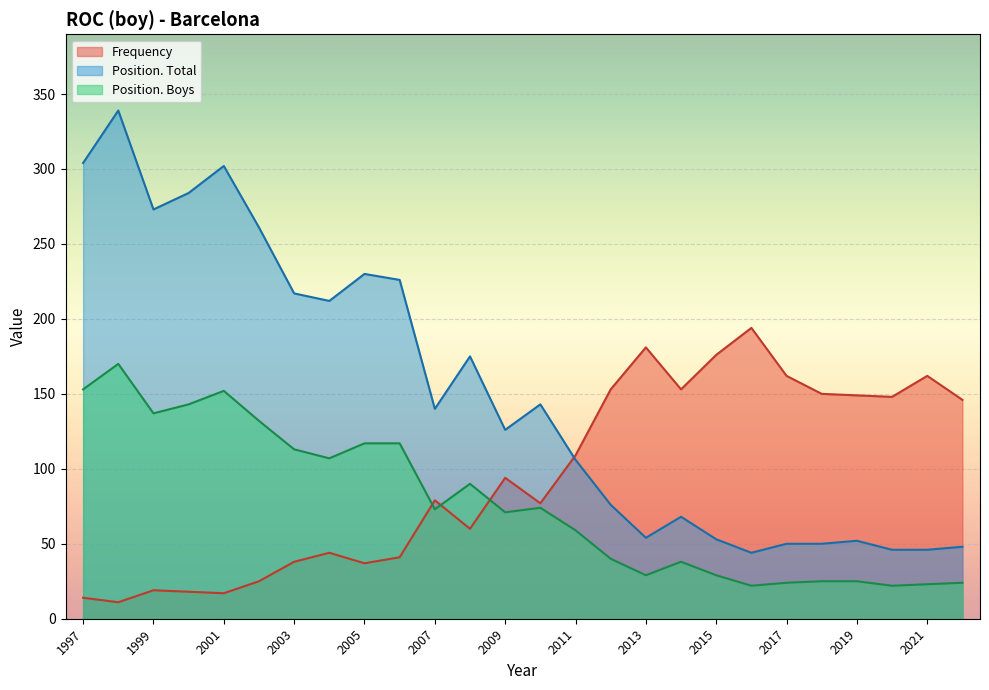

True or false: Position. Boys has a value of 152 at 2001.

True